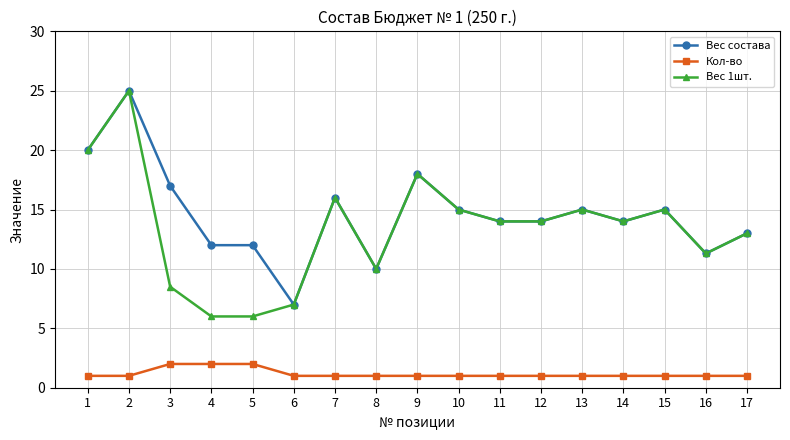

Where does the Вес 1шт. series first go above 14?

1